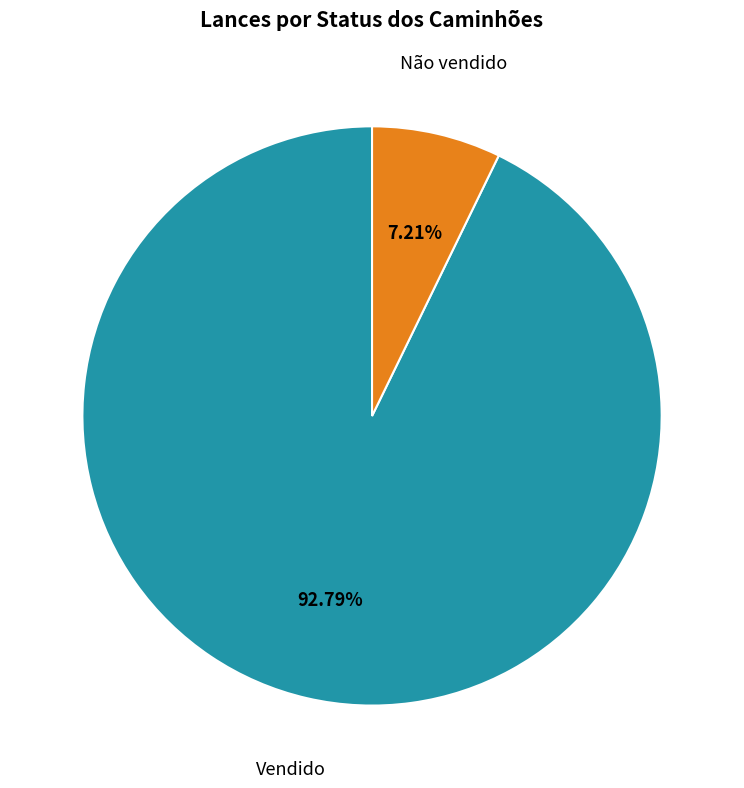

Which category has the smallest portion of the pie?

Não vendido